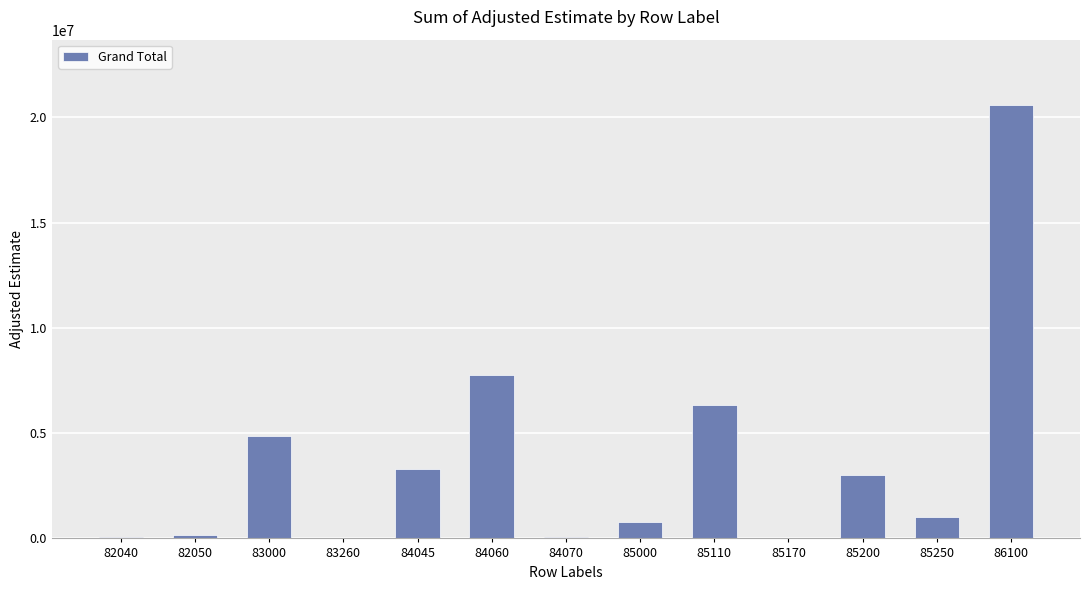

Are the bars horizontal?

No